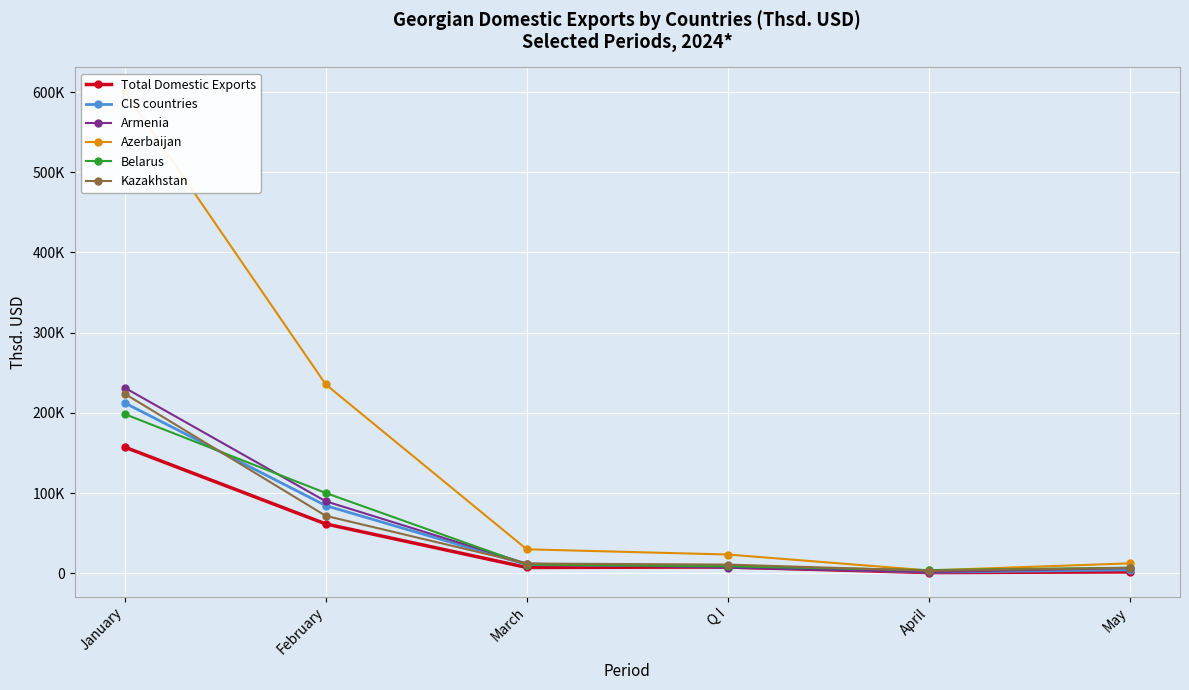

True or false: Azerbaijan and Armenia cross at least once.

False